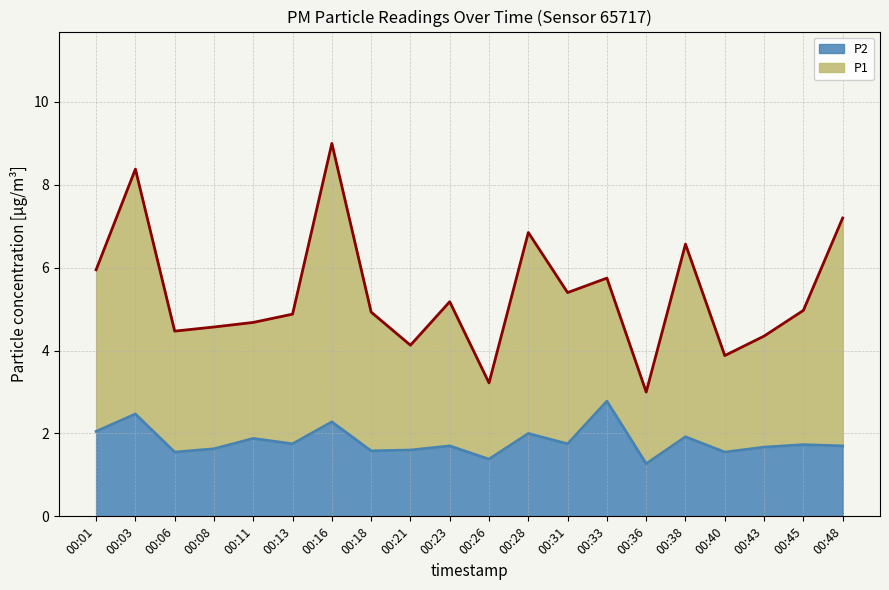

Reading left to right, transcribe all the data shown in this chart.

P1 line: 6.0	8.4	4.5	4.6	4.7	4.9	9.0	4.9	4.1	5.2	3.2	6.8	5.4	5.8	3.0	6.6	3.9	4.3	5.0	7.2
P2 line: 2.0	2.5	1.6	1.6	1.9	1.8	2.3	1.6	1.6	1.7	1.4	2.0	1.8	2.8	1.3	1.9	1.6	1.7	1.7	1.7